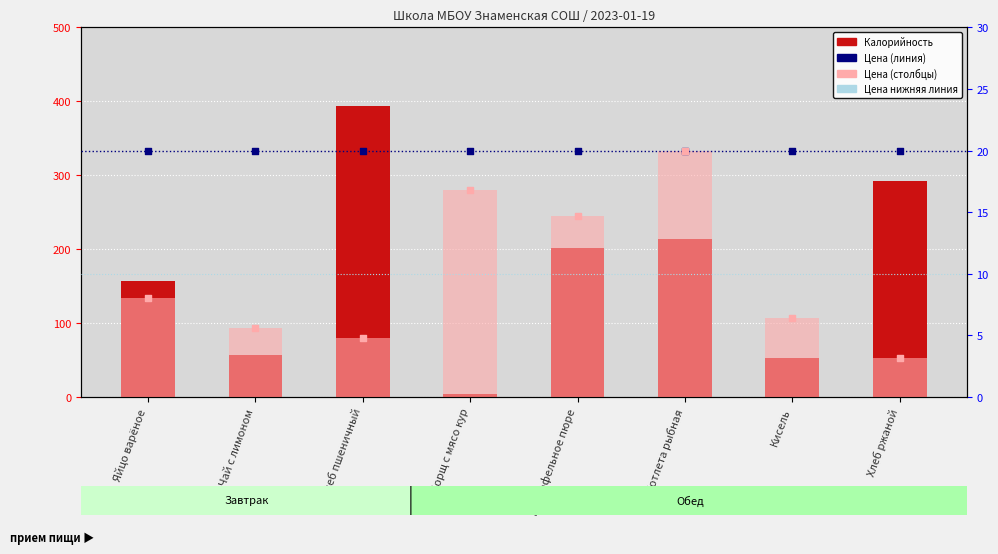

Which series reaches the maximum Y coordinate?

Калорийность